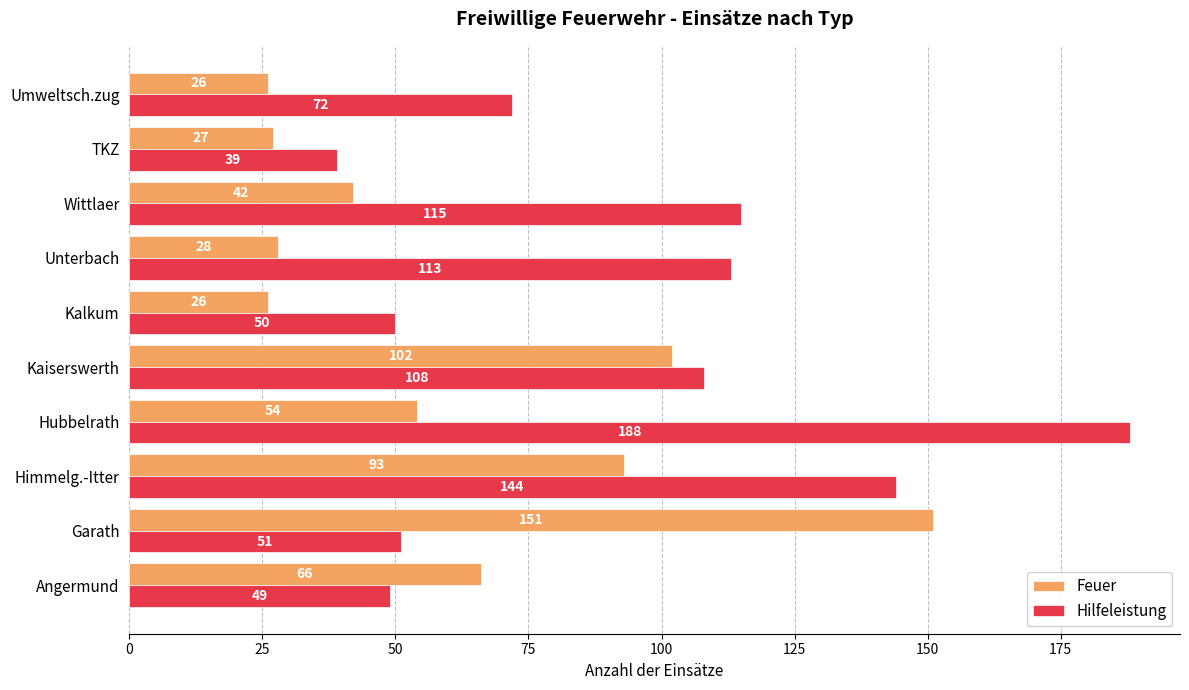

What is the maximum value shown in the chart?

188